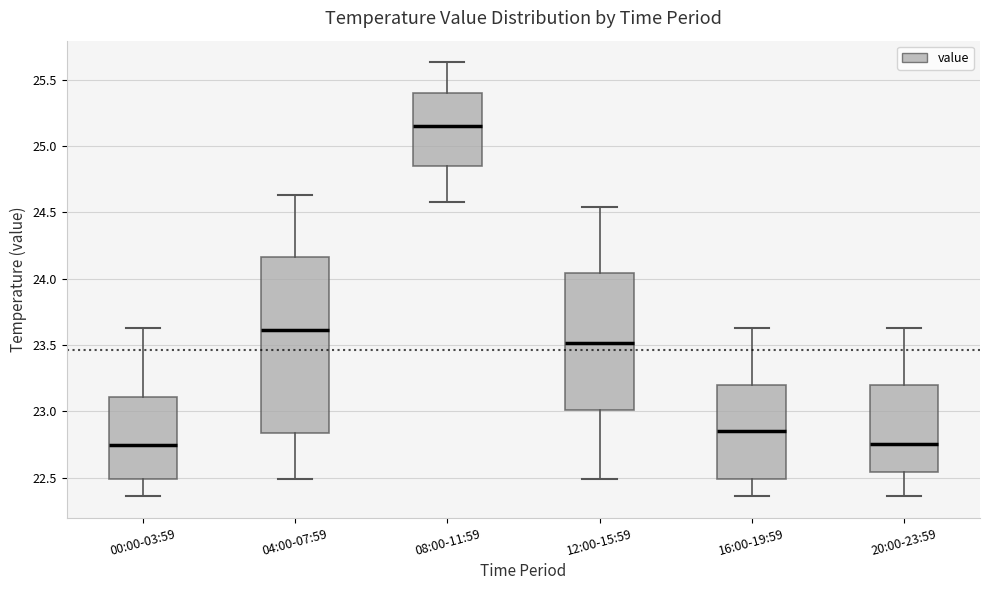

Comparing the boxes themselves (not the whiskers), which one is the tallest?

04:00-07:59